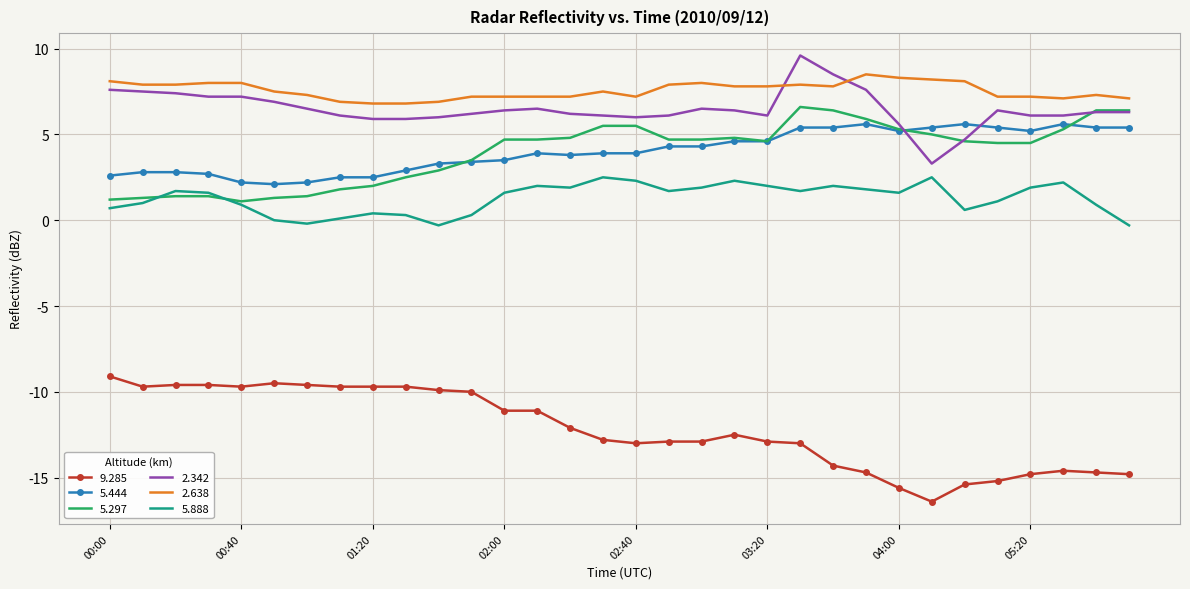

What is the smallest value displayed?

-16.4